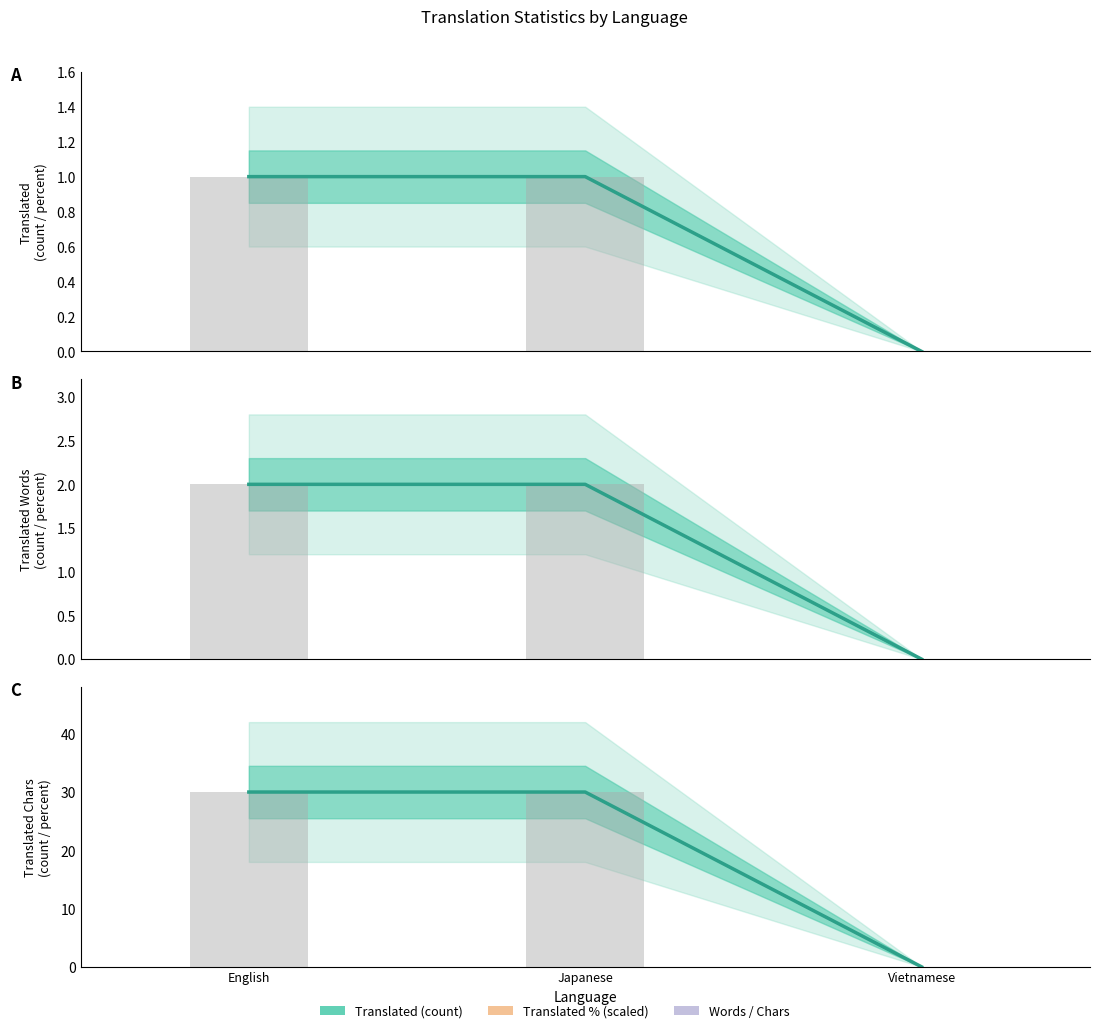

List the labels in order of translated_words_bar value, smallest first.

Vietnamese, English, Japanese